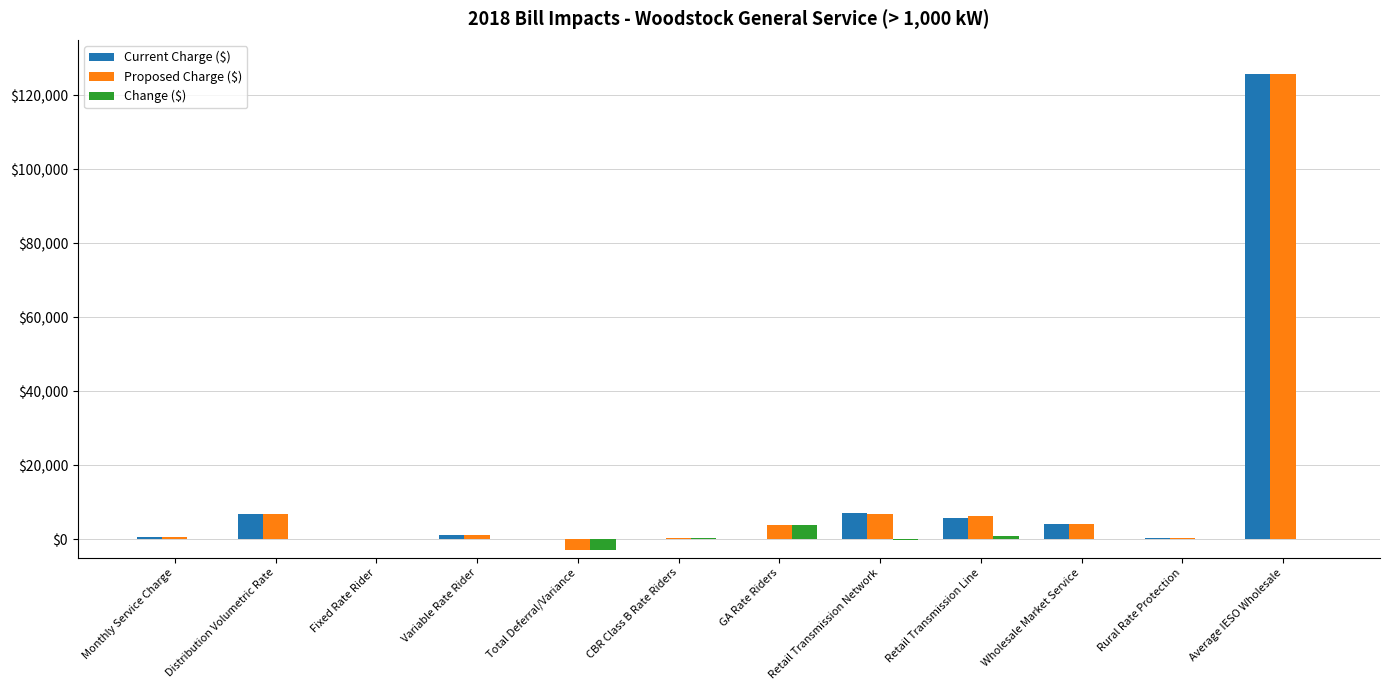

What are all the series names shown in the legend?

Current Charge ($), Proposed Charge ($), Change ($)